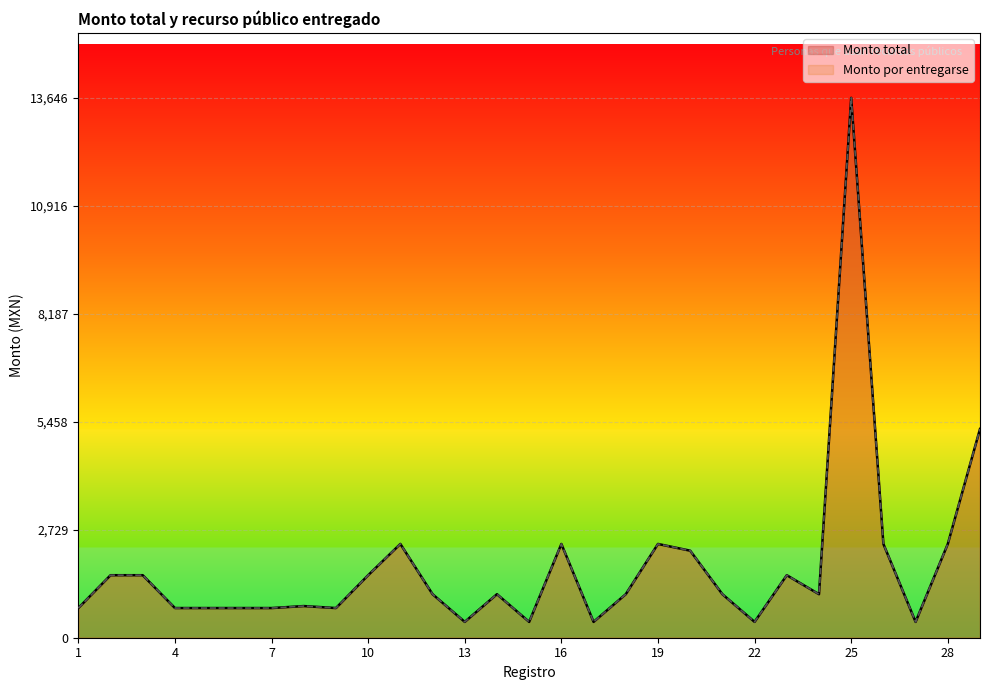

How many data points in Monto total are above 1100?

12